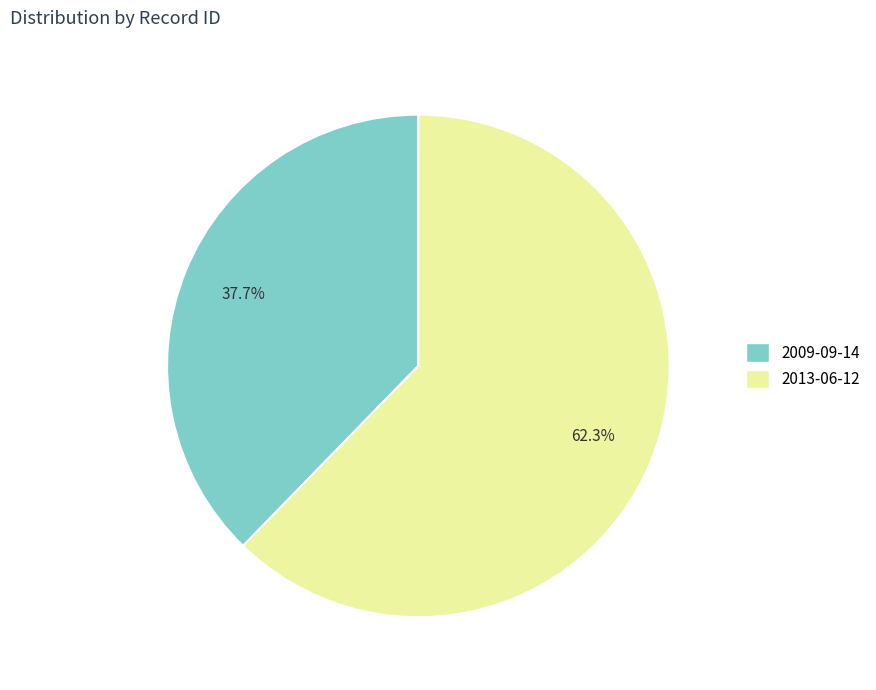

Rank the categories by value from highest to lowest.

2013-06-12, 2009-09-14